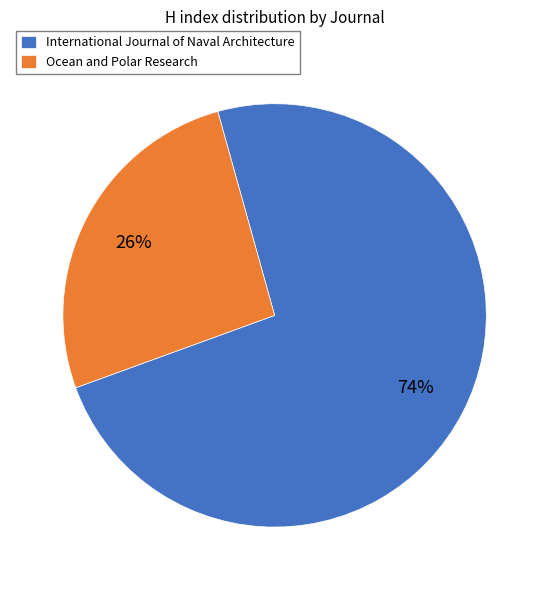

True or false: Ocean and Polar Research accounts for 26% of the total.

True